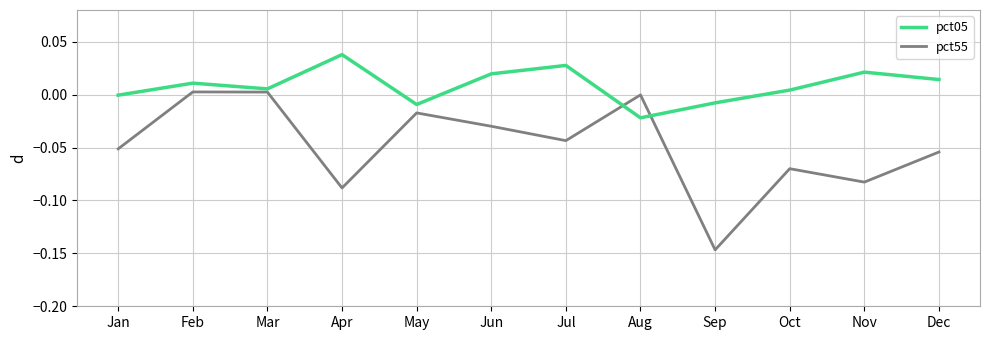

At which category does pct05 reach its first local valley?

Mar